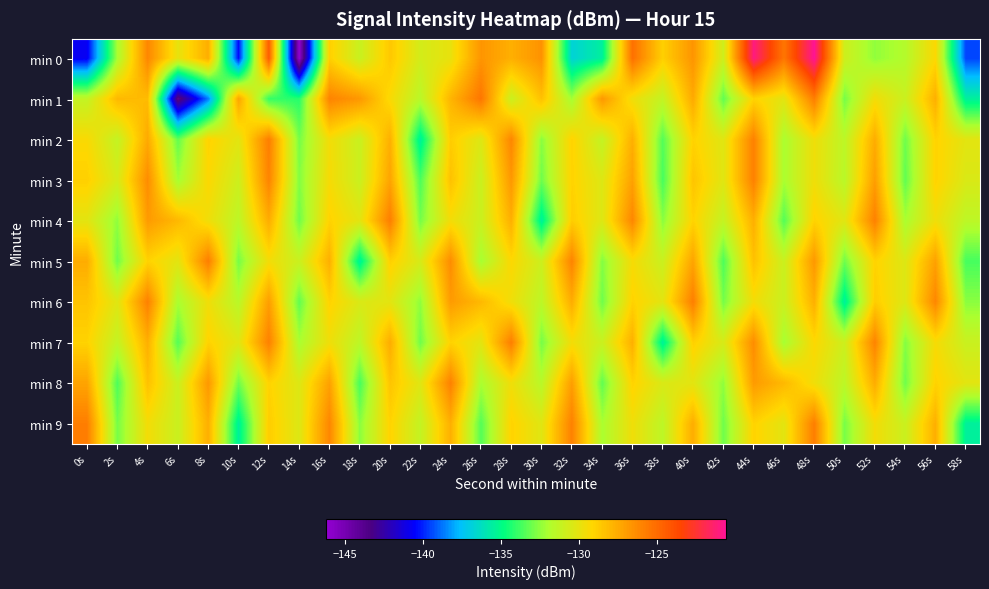

Which series has the widest spread of values?

min 0